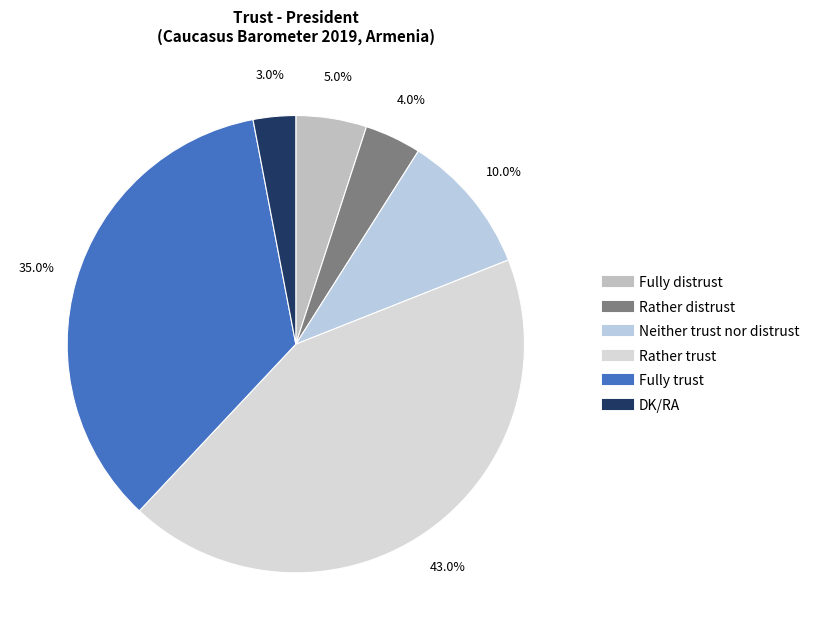

Between Rather distrust and DK/RA, which is larger?

Rather distrust